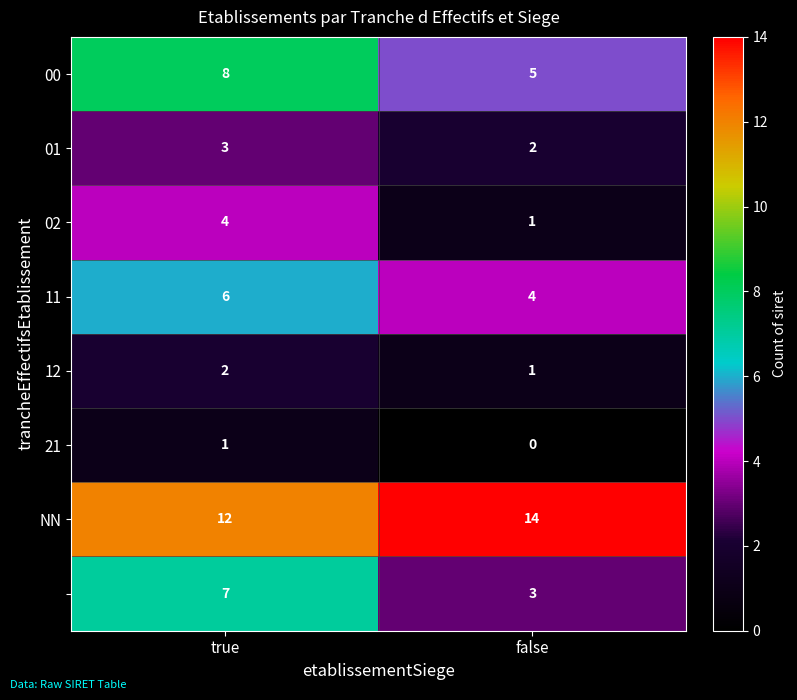

What is the spread (max minus min) of values at true?

11